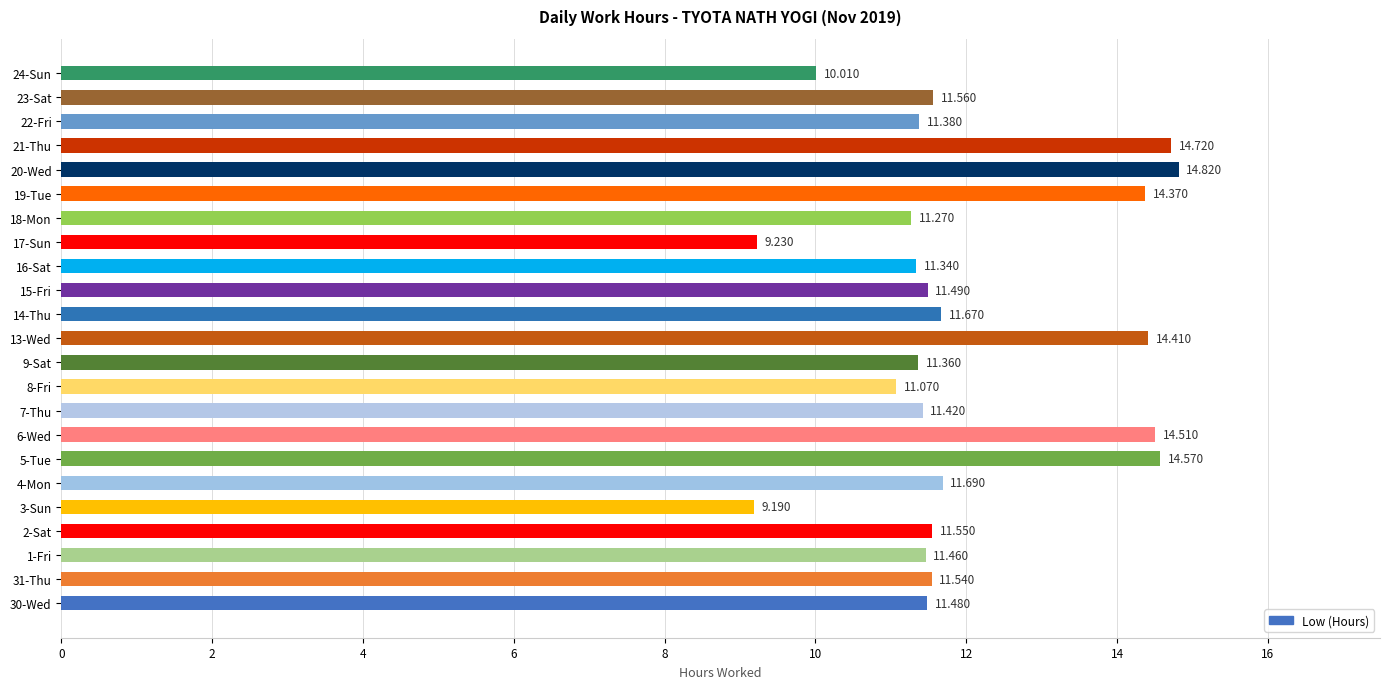

How many data points does each series have?

23